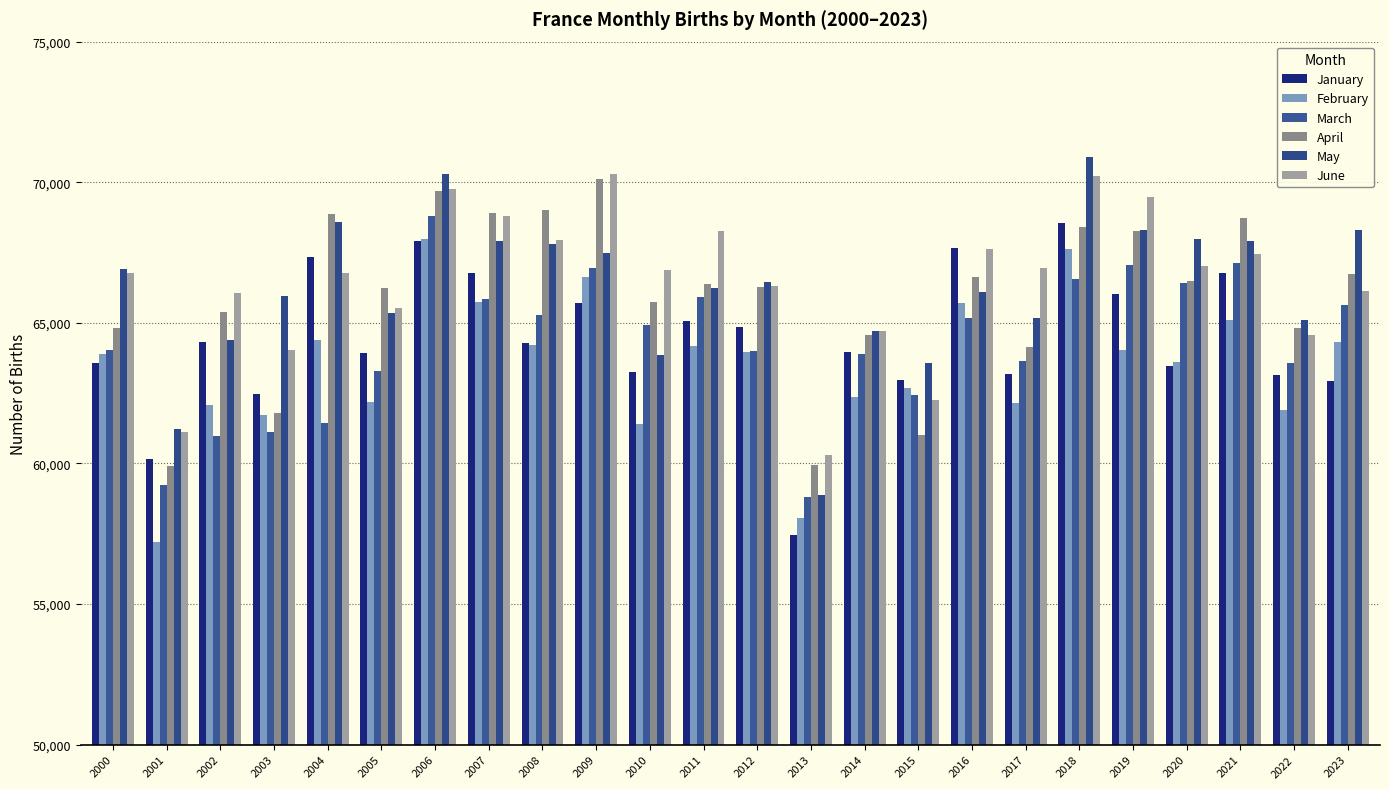

Does the chart contain any negative values?

No